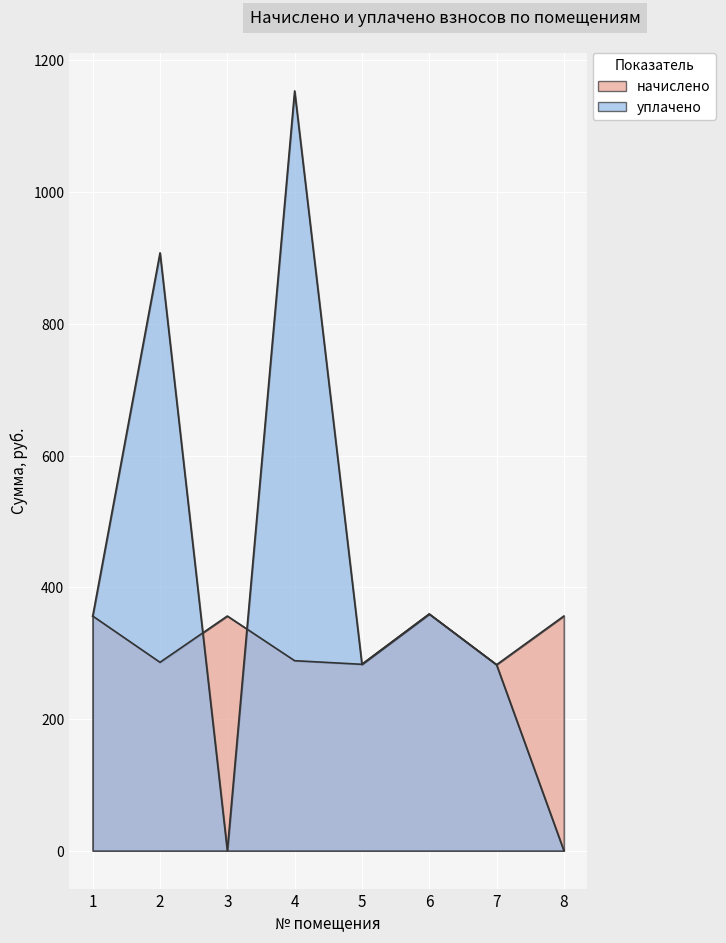

The уплачено series shows 0.0 at 8. True or false?

True